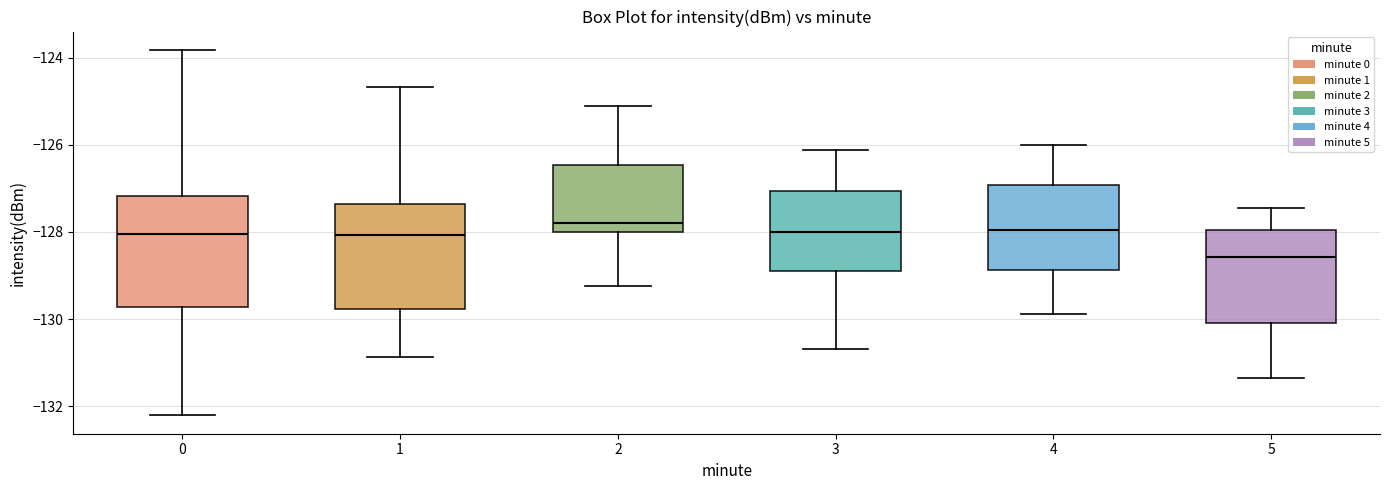

Reading left to right, transcribe this box plot: for each box, give where its median line is, the range the box spans, and where its two whiskers end, as read against the y-axis. The values are not printed on the chart, so give them approximately, as read against the axis.

0: median -128.0, box -129.8 to -127.2, whiskers -132.2 to -123.8
1: median -128.0, box -129.8 to -127.4, whiskers -130.8 to -124.6
2: median -127.8, box -128.0 to -126.4, whiskers -129.2 to -125.2
3: median -128.0, box -129.0 to -127.0, whiskers -130.6 to -126.2
4: median -128.0, box -128.8 to -127.0, whiskers -129.8 to -126.0
5: median -128.6, box -130.0 to -128.0, whiskers -131.4 to -127.4